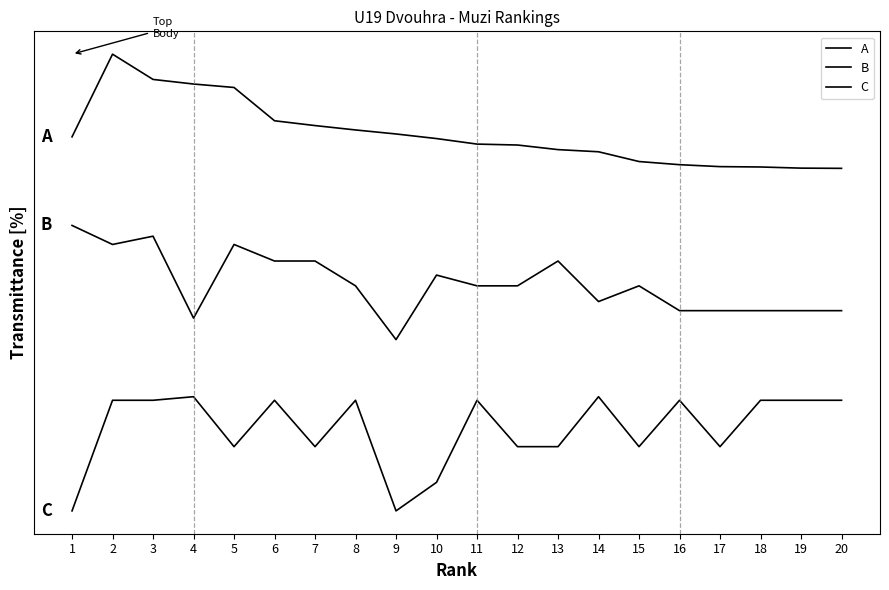

List the labels in order of B value, largest first.

1, 3, 2, 5, 6, 7, 13, 10, 8, 11, 12, 15, 14, 16, 17, 18, 19, 20, 4, 9